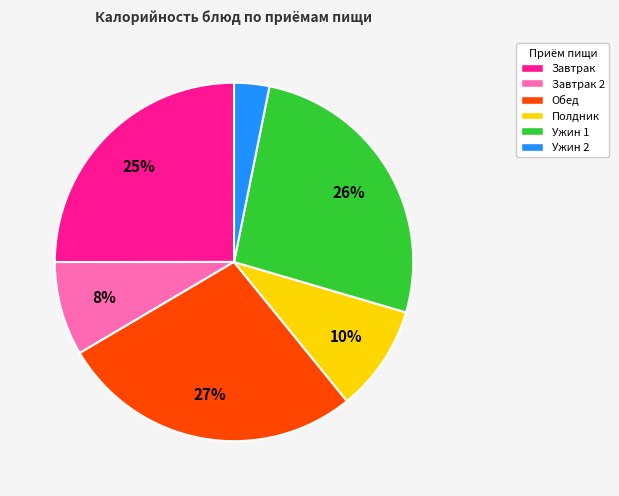

Is there any slice that represents more than half of the pie?

No